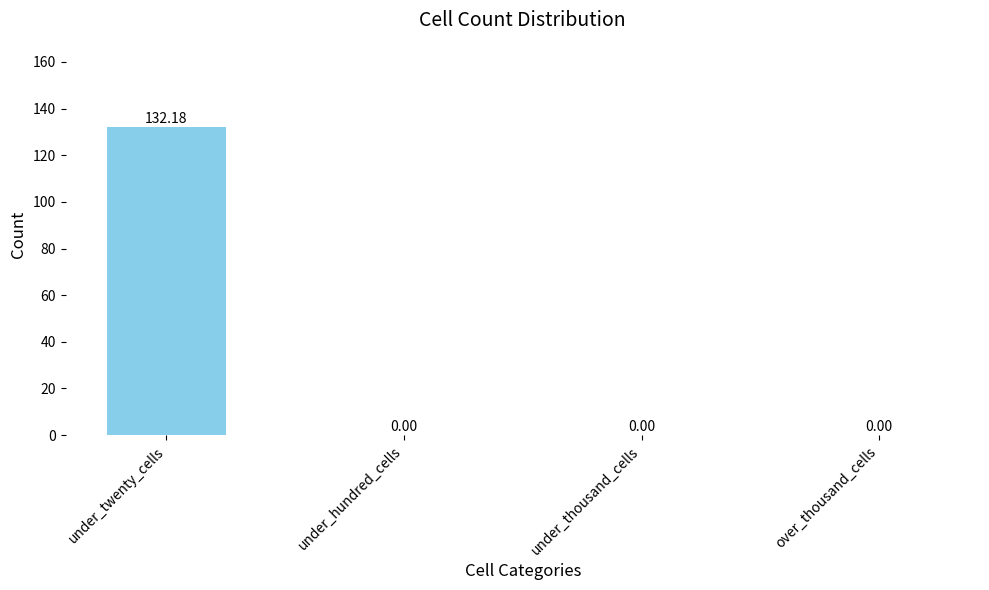

The value at over_thousand_cells is -86.9. True or false?

False